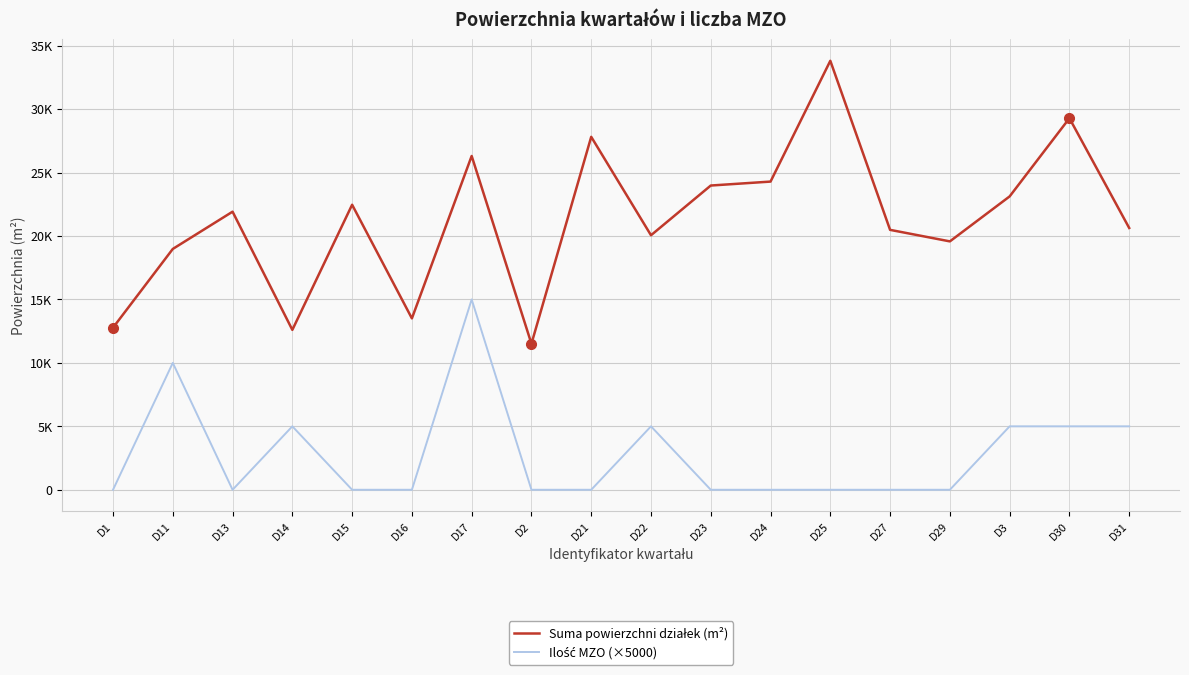

True or false: Suma powierzchni działek (m²) and Ilość MZO (×5000) cross at least once.

False